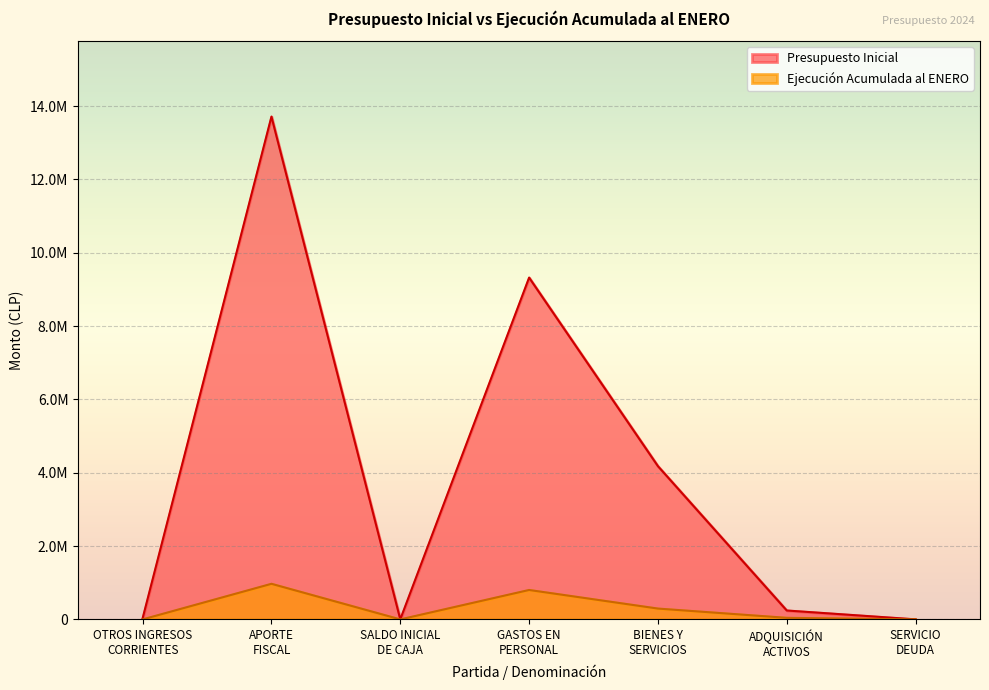

Where is the first local maximum for Presupuesto Inicial?

APORTE
FISCAL